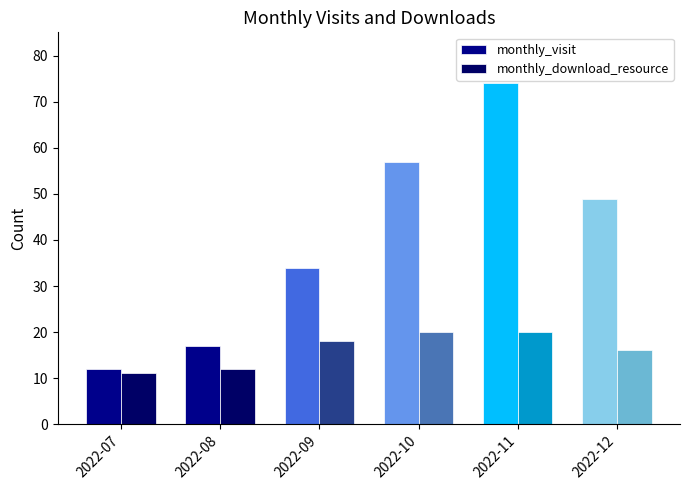

What is the difference between the highest and lowest values at 2022-12?

33